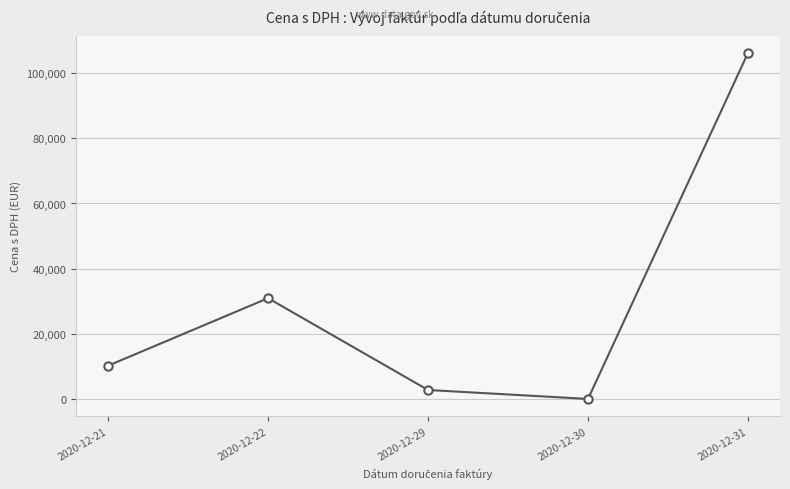

At which label does the data first exceed 10210?

2020-12-21